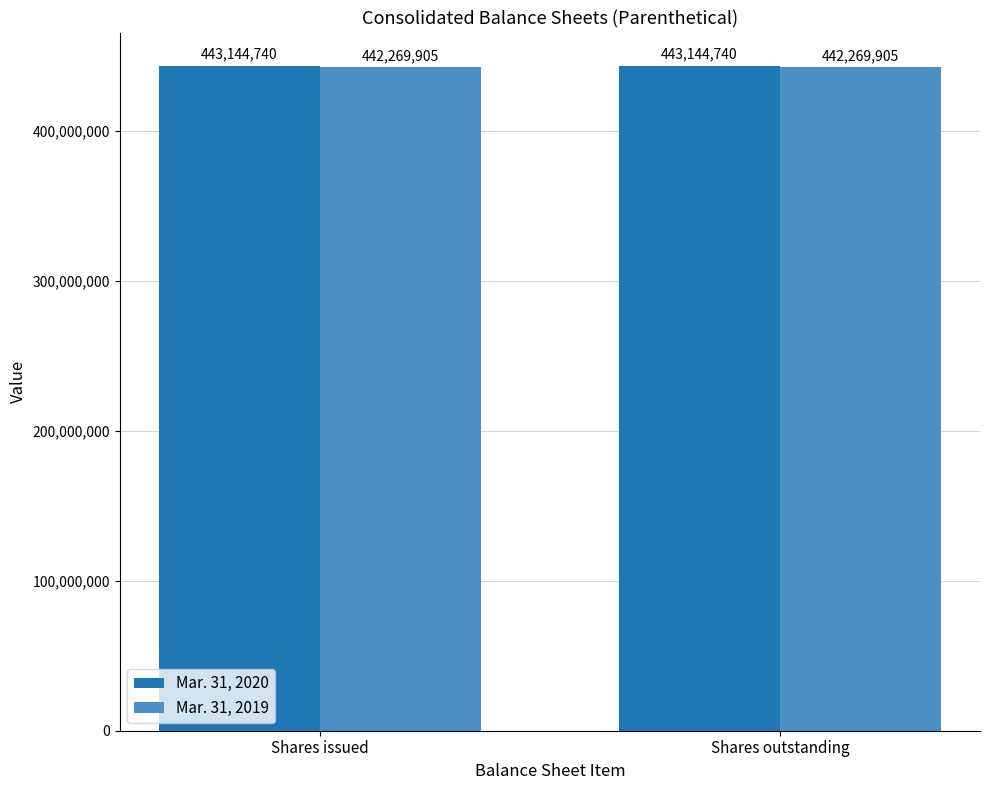

Reading left to right, extract all data points from this chart.

Mar. 31, 2020: 443144740	443144740
Mar. 31, 2019: 442269905	442269905